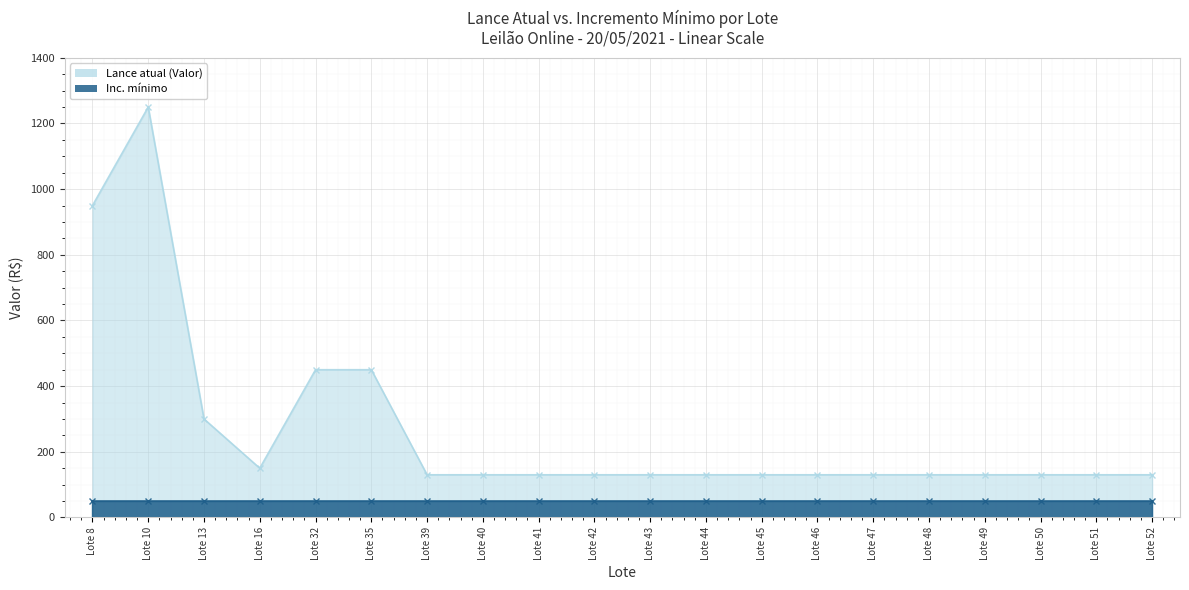

List the labels in order of value, largest first.

Lote 10, Lote 8, Lote 32, Lote 35, Lote 13, Lote 16, Lote 39, Lote 40, Lote 41, Lote 42, Lote 43, Lote 44, Lote 45, Lote 46, Lote 47, Lote 48, Lote 49, Lote 50, Lote 51, Lote 52